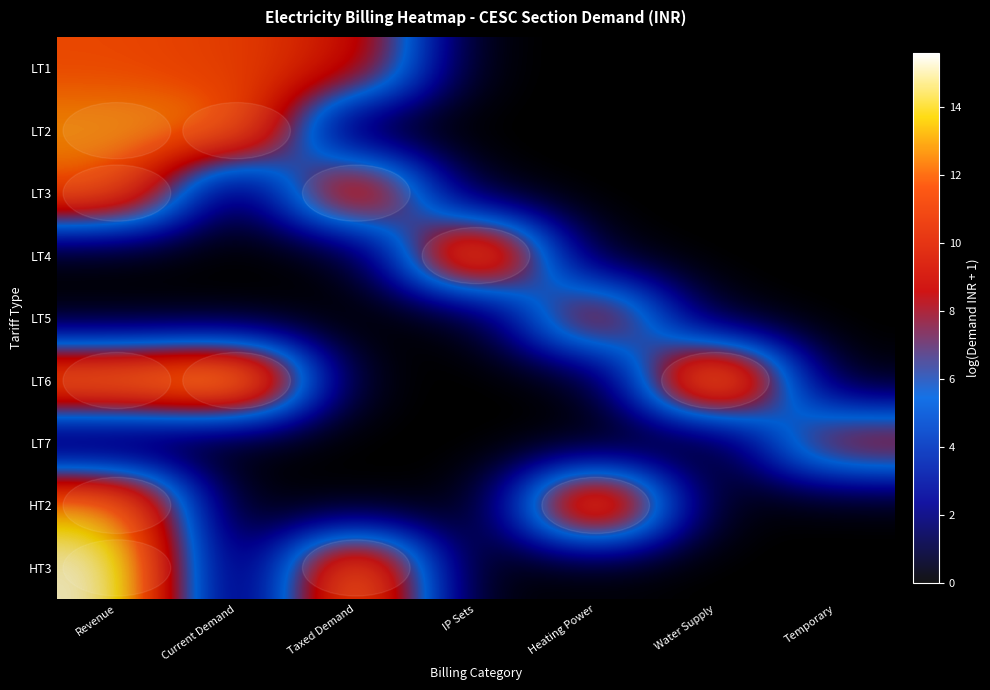

What is the total value across all series at Heating Power?

24.8